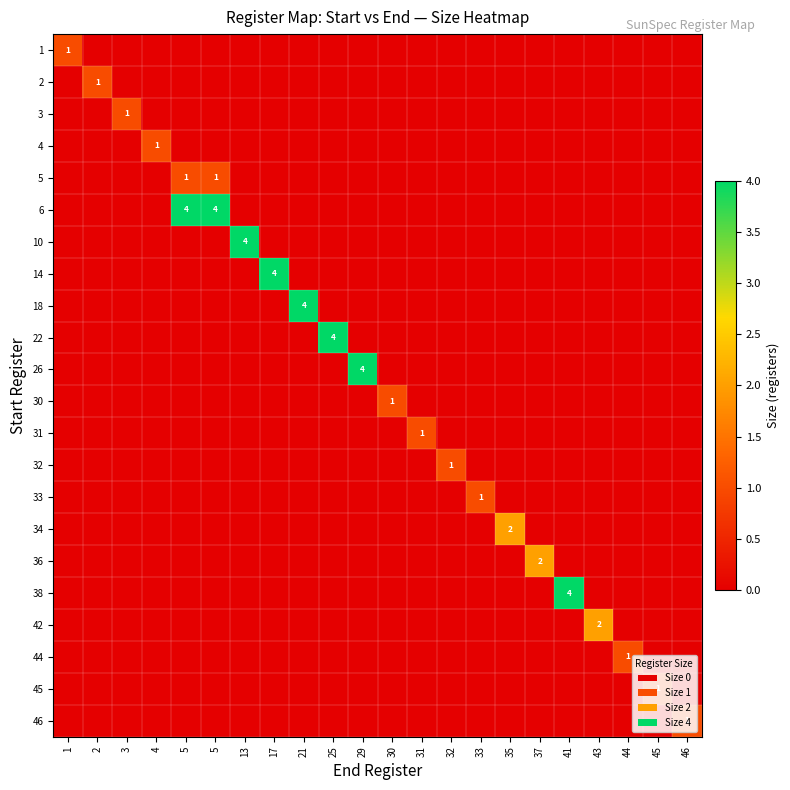

What is the maximum value shown in the chart?

4